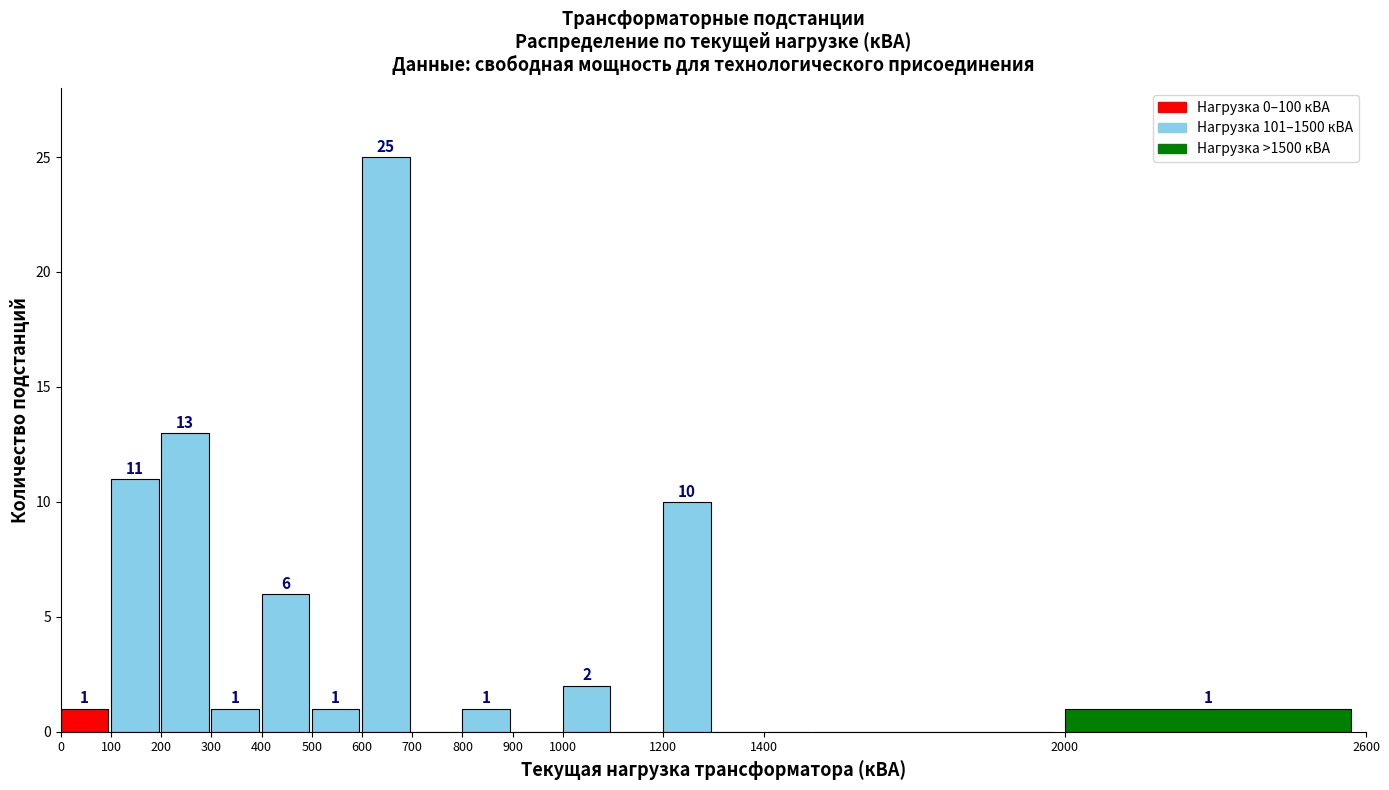

Which range on the x-axis has the tallest bar?

600 to 700